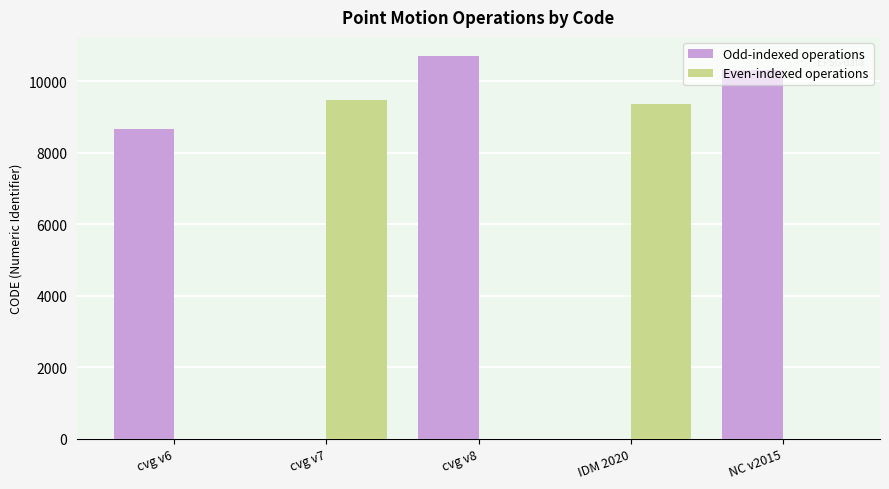

The value of Even-indexed operations at cvg v6 is 4036. True or false?

False